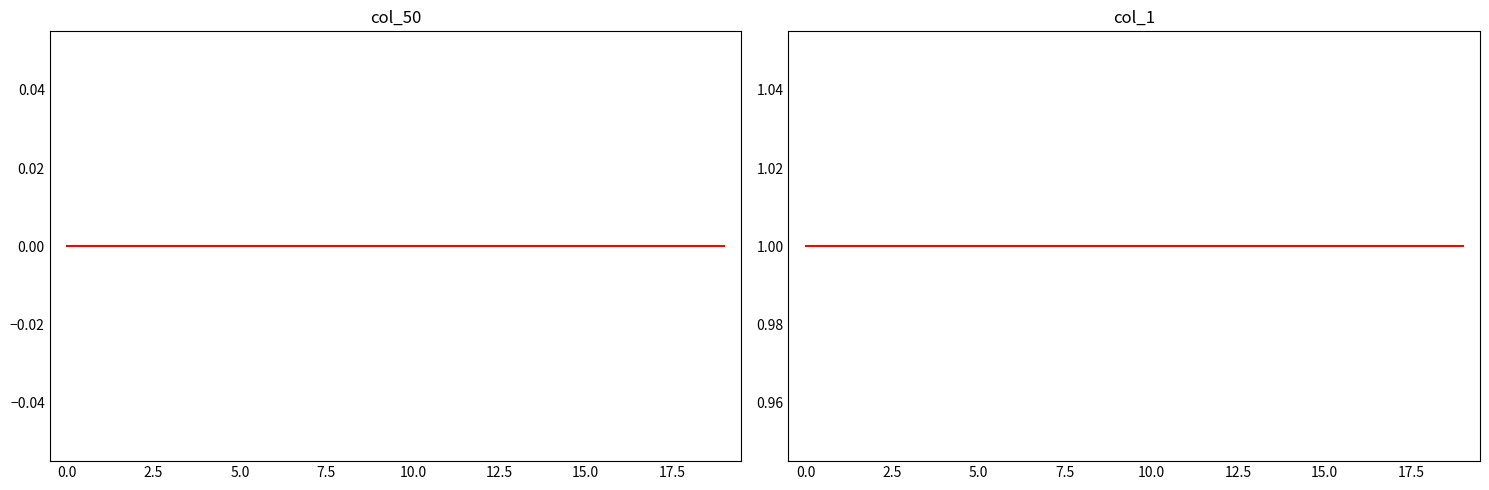

Which has a higher value, 16 or 15?

16